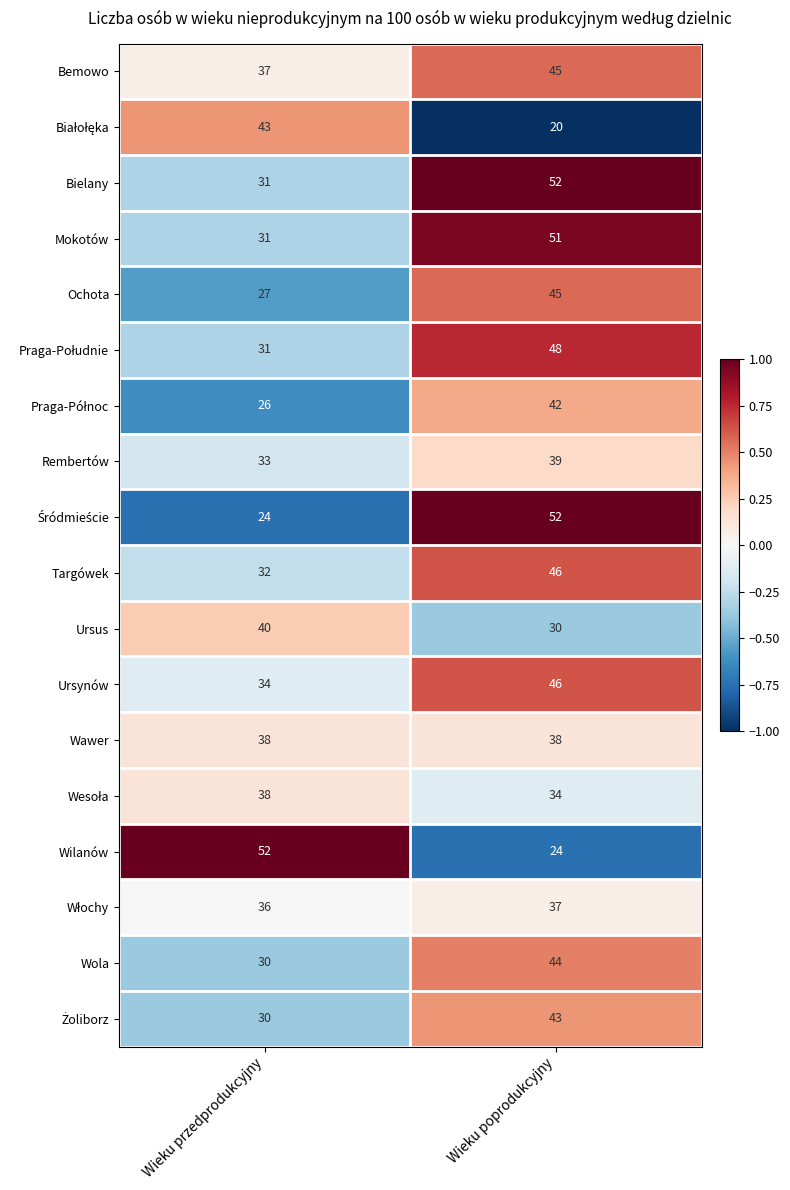

What is the approximate value of Ursynów at Wieku przedprodukcyjny, to the nearest 10?

30